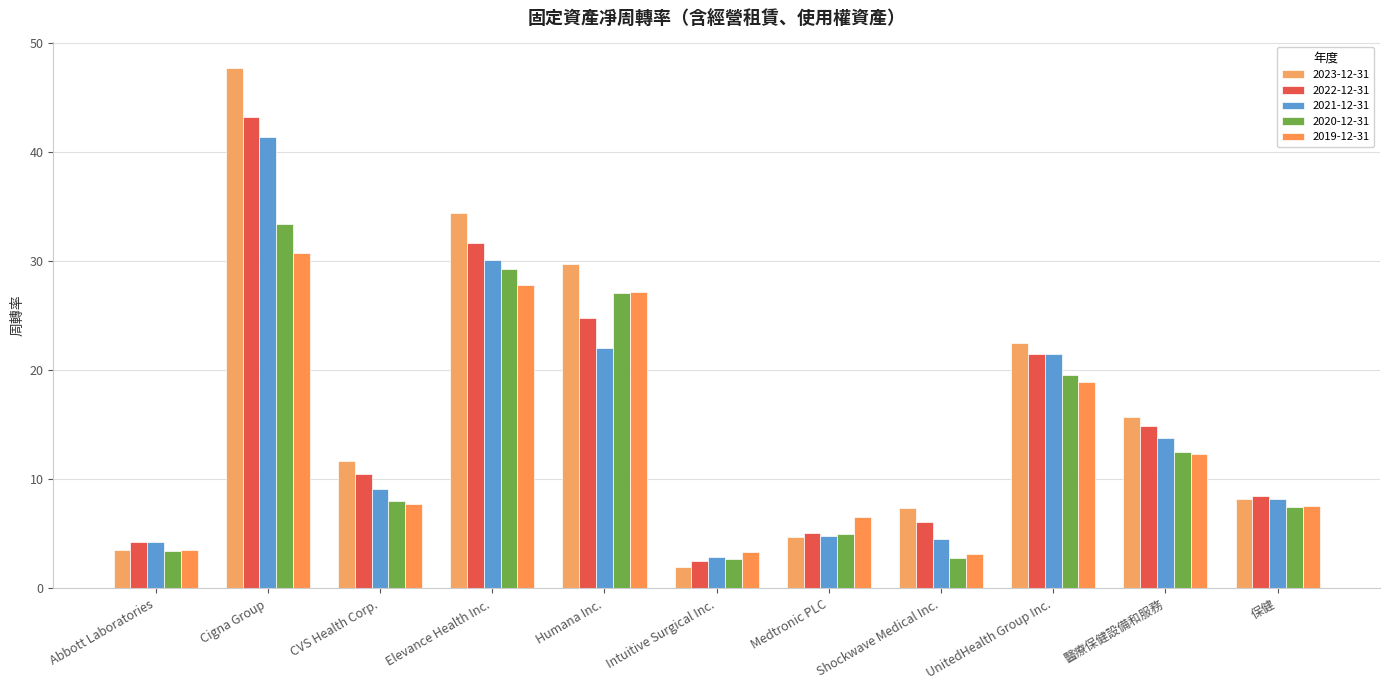

How many data points in 2019-12-31 are above 7?

7